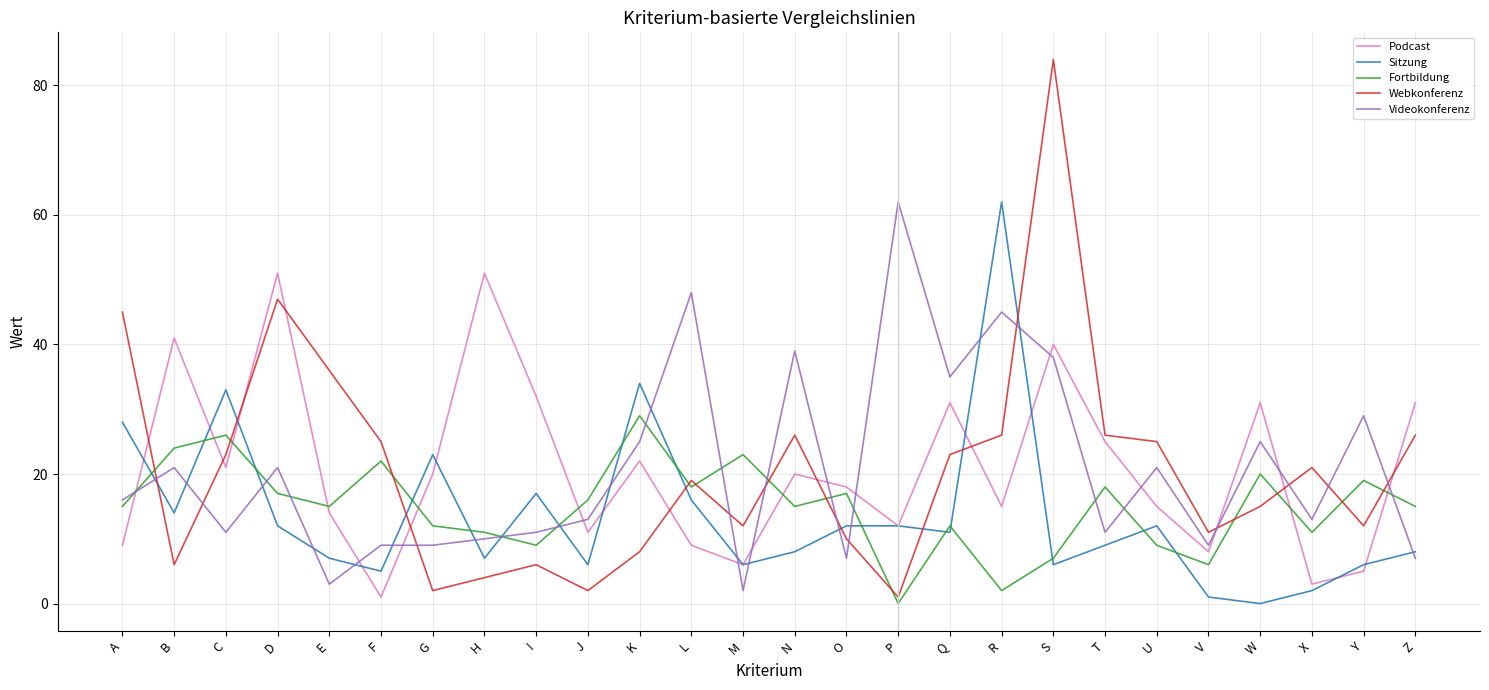

Reading left to right, list all the values displayed in this chart.

Podcast: A=9	B=41	C=21	D=51	E=14	F=1	G=20	H=51	I=32	J=11	K=22	L=9	M=6	N=20	O=18	P=12	Q=31	R=15	S=40	T=25	U=15	V=8	W=31	X=3	Y=5	Z=31
Sitzung: A=28	B=14	C=33	D=12	E=7	F=5	G=23	H=7	I=17	J=6	K=34	L=16	M=6	N=8	O=12	P=12	Q=11	R=62	S=6	T=9	U=12	V=1	W=0	X=2	Y=6	Z=8
Fortbildung: A=15	B=24	C=26	D=17	E=15	F=22	G=12	H=11	I=9	J=16	K=29	L=18	M=23	N=15	O=17	P=0	Q=12	R=2	S=7	T=18	U=9	V=6	W=20	X=11	Y=19	Z=15
Webkonferenz: A=45	B=6	C=23	D=47	E=36	F=25	G=2	H=4	I=6	J=2	K=8	L=19	M=12	N=26	O=10	P=1	Q=23	R=26	S=84	T=26	U=25	V=11	W=15	X=21	Y=12	Z=26
Videokonferenz: A=16	B=21	C=11	D=21	E=3	F=9	G=9	H=10	I=11	J=13	K=25	L=48	M=2	N=39	O=7	P=62	Q=35	R=45	S=38	T=11	U=21	V=9	W=25	X=13	Y=29	Z=7